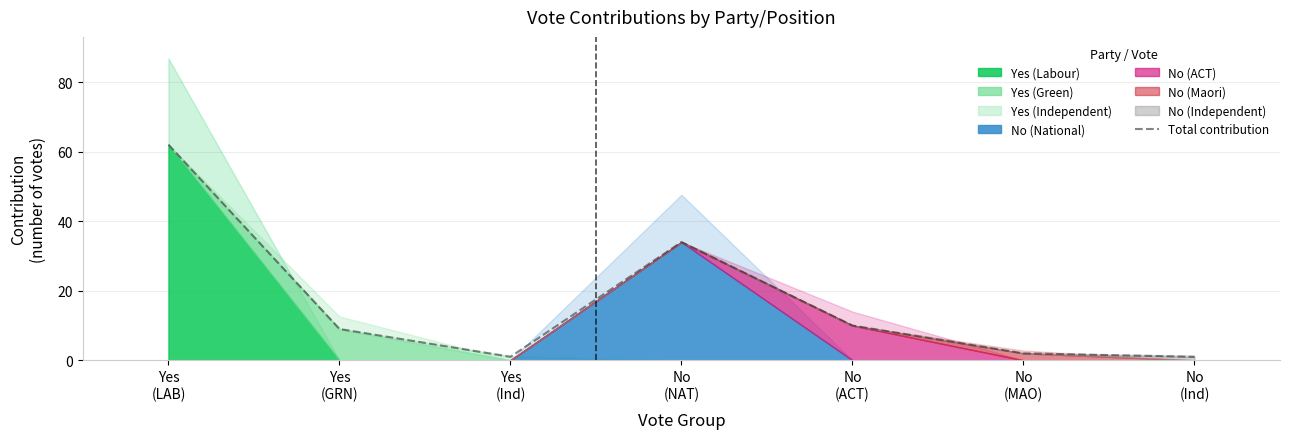

True or false: the data has more than 1 interior local peaks.

False